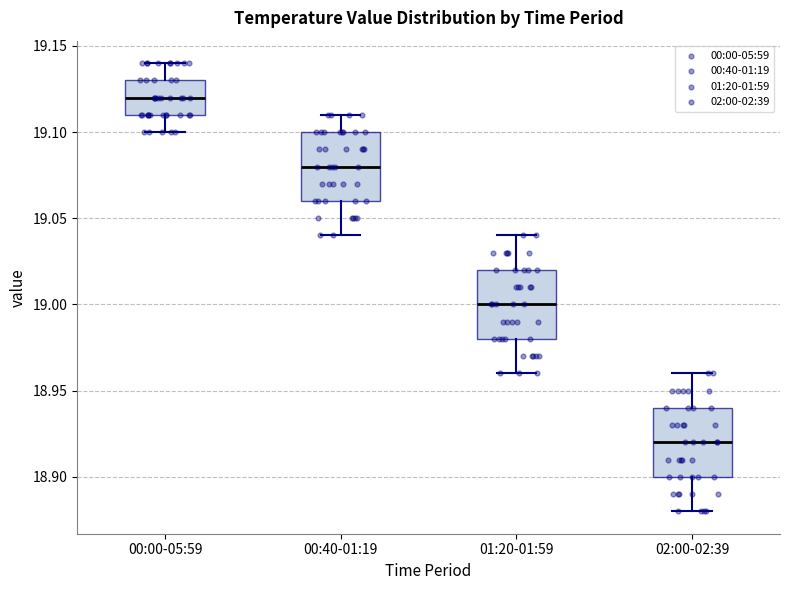

Reading left to right, read every box against the y-axis: the position of its median line, the range the box covers, and the ends of its whiskers. The values are not printed on the chart, so give them approximately, as read against the axis.

00:00-05:59: median 19.12, box 19.11 to 19.13, whiskers 19.10 to 19.14
00:40-01:19: median 19.08, box 19.06 to 19.10, whiskers 19.04 to 19.11
01:20-01:59: median 19.00, box 18.98 to 19.02, whiskers 18.96 to 19.04
02:00-02:39: median 18.92, box 18.90 to 18.94, whiskers 18.88 to 18.96